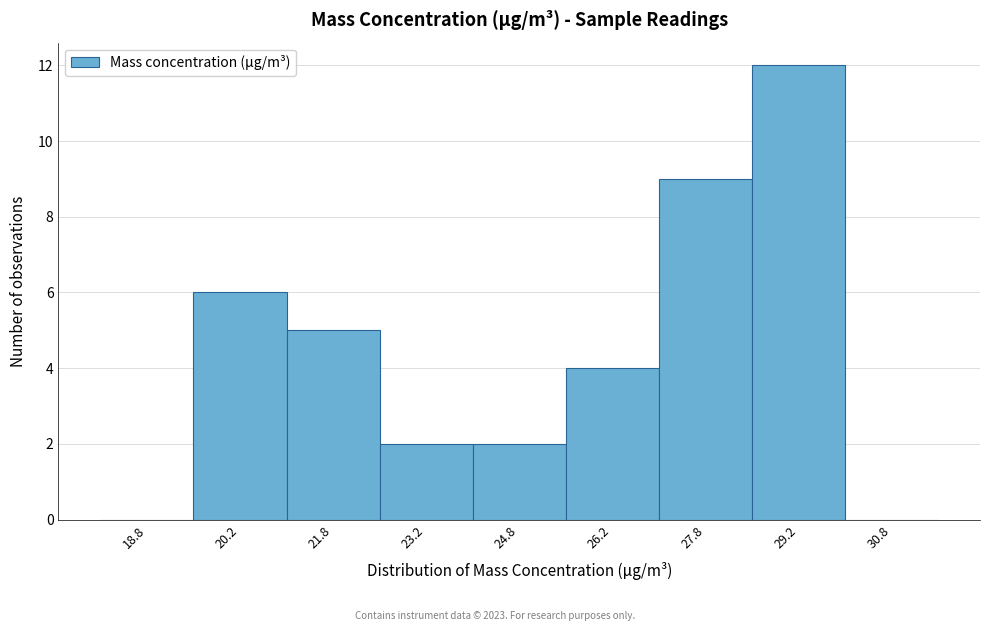

Reading left to right, transcribe this chart: for each bar, give the range it covers on the x-axis and its height. Neither the bar edges nor the heights are printed on the chart, so give them approximately, as read against the axes.

18.0 to 19.5: 0
19.5 to 21.0: 6
21.0 to 22.5: 5
22.5 to 24.0: 2
24.0 to 25.5: 2
25.5 to 27.0: 4
27.0 to 28.5: 9
28.5 to 30.0: 12
30.0 to 31.5: 0